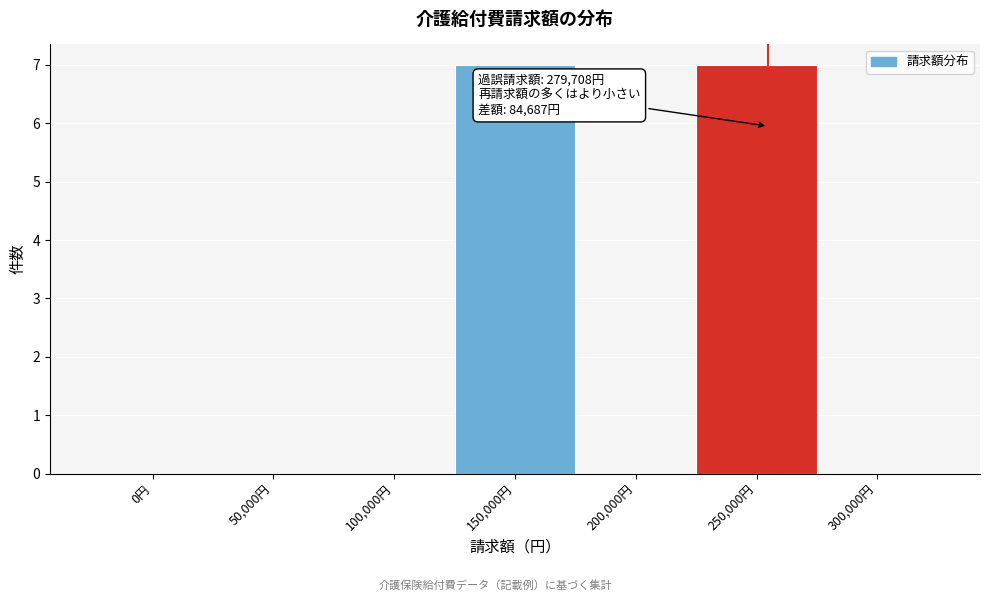

Reading left to right, transcribe all the data shown in this chart.

0円=0	50,000円=0	100,000円=0	150,000円=7	200,000円=0	250,000円=7	300,000円=0